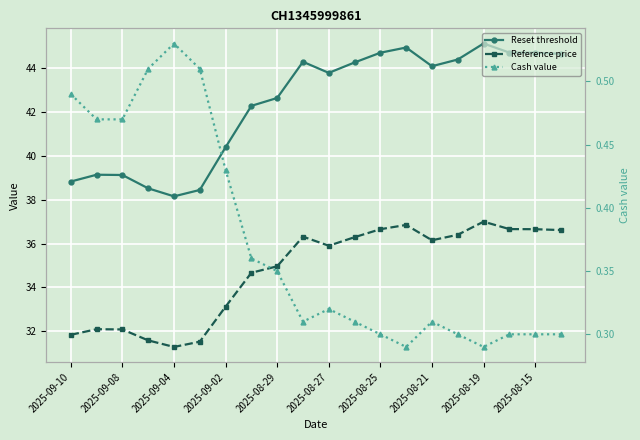

What are all the series names shown in the legend?

Reset threshold, Reference price, Cash value